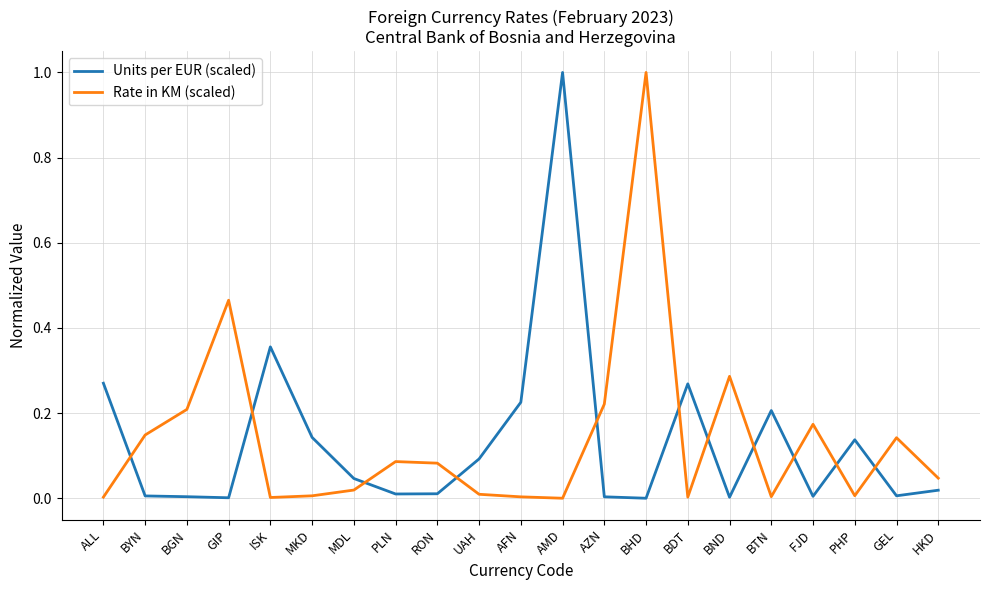

Between PLN and BND, which series saw the biggest shift?

Rate in KM (scaled)